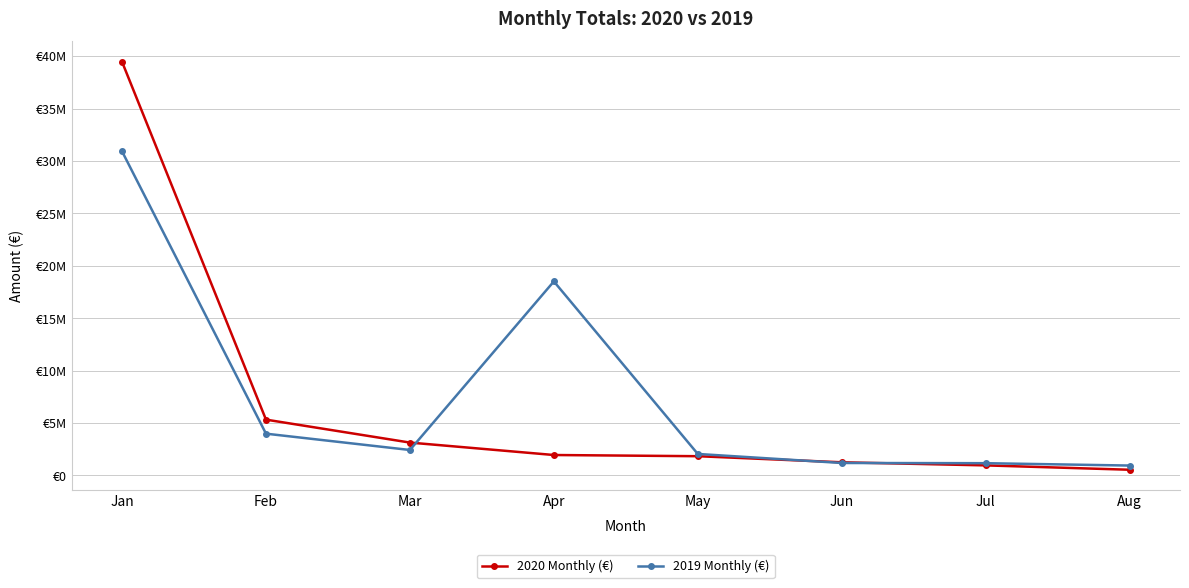

Where does the 2019 Monthly (€) series first go above 2432259?

Jan